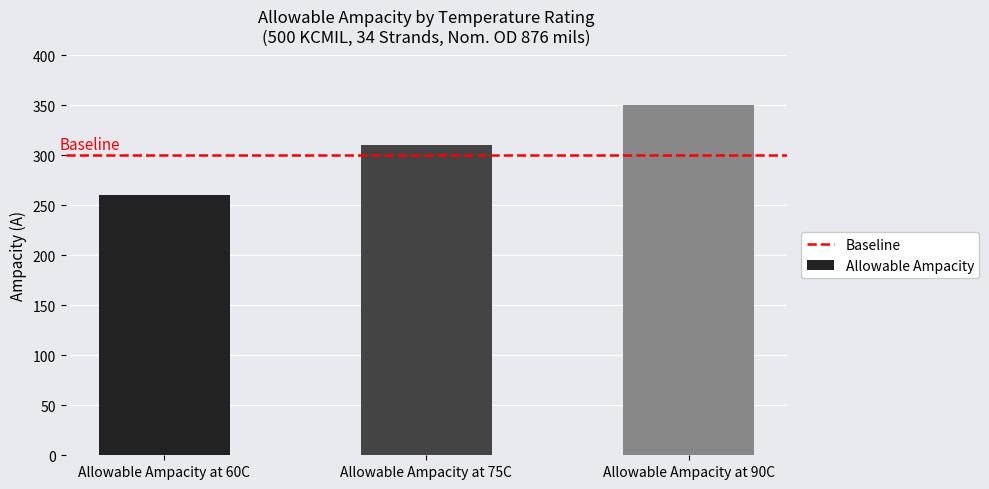

What is the label of the 2nd bar from the right?

Allowable Ampacity at 75C